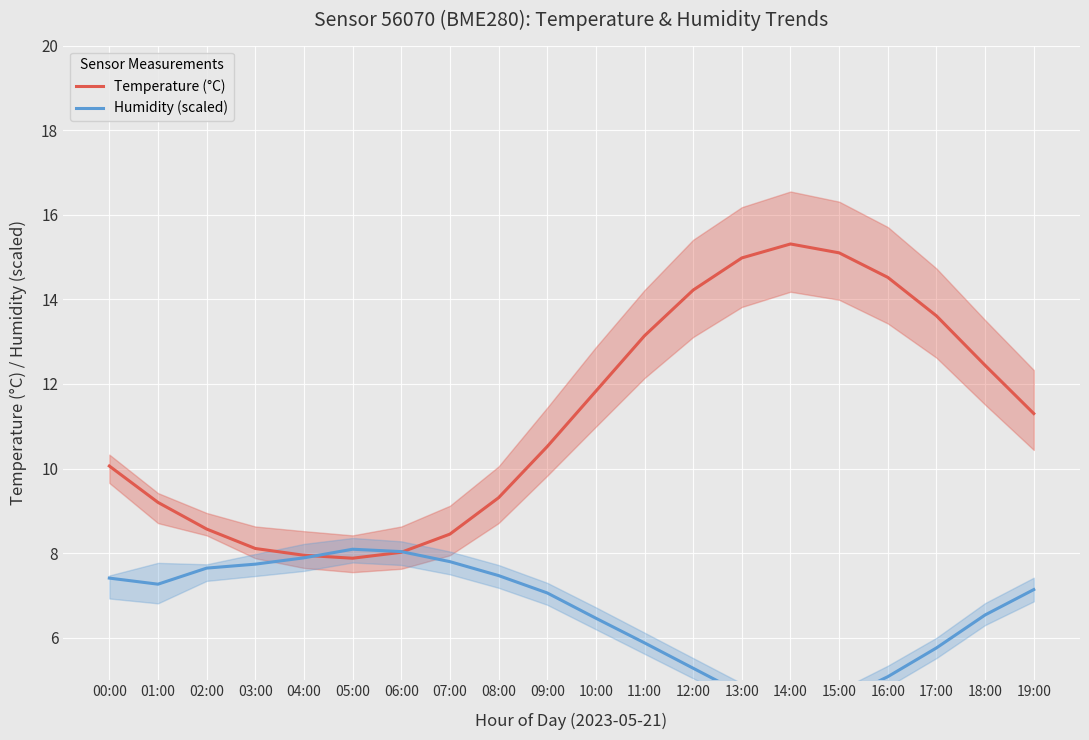

Is the value of Humidity (scaled) at 10:00 greater than the value of Temperature (°C) at 19:00?

No